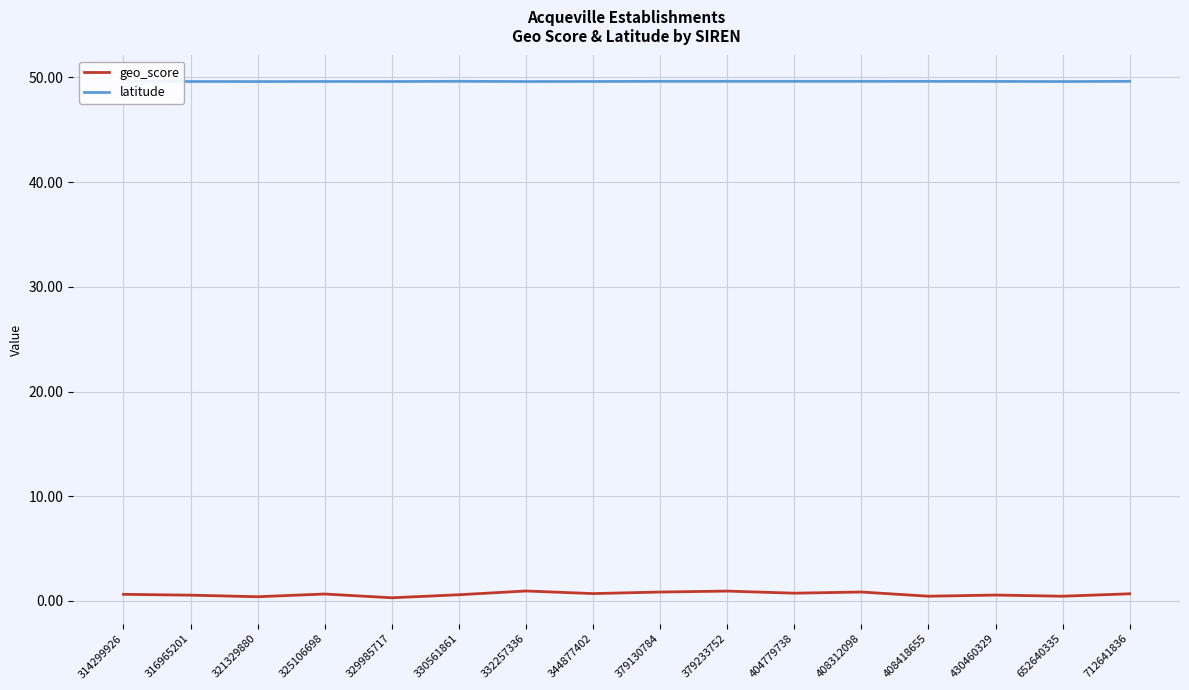

In latitude, how many points are lower than both neighbors (excluding endpoints)?

4